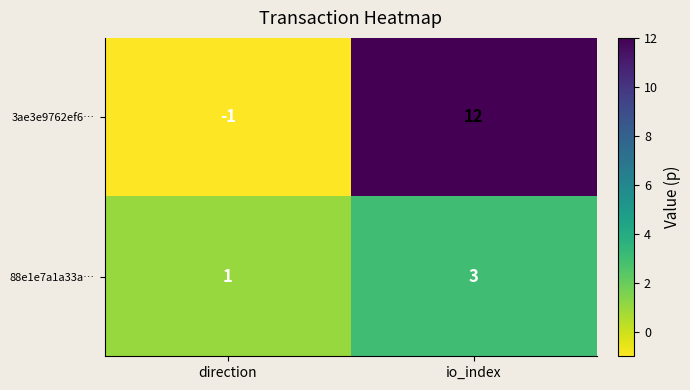

What is the difference between the maximum and minimum values in the 3ae3e9762ef6… series?

13